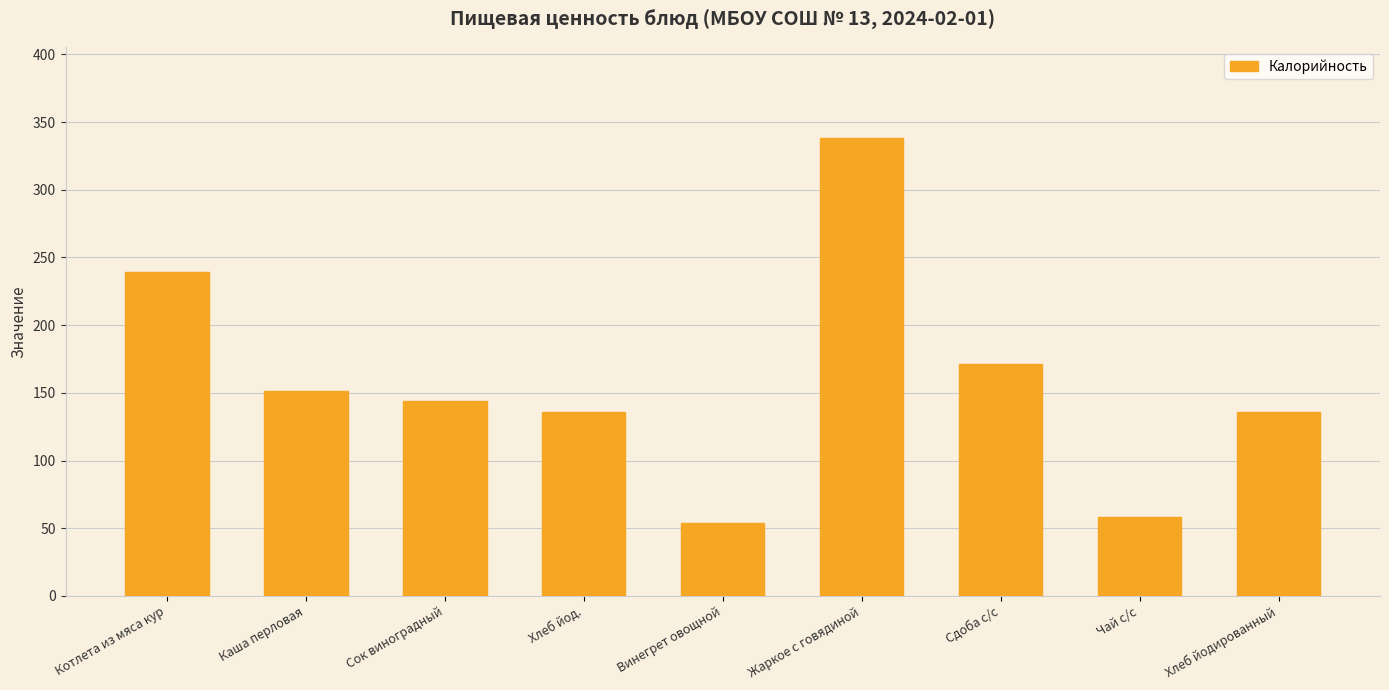

What is the difference between the second highest and minimum values?

185.0